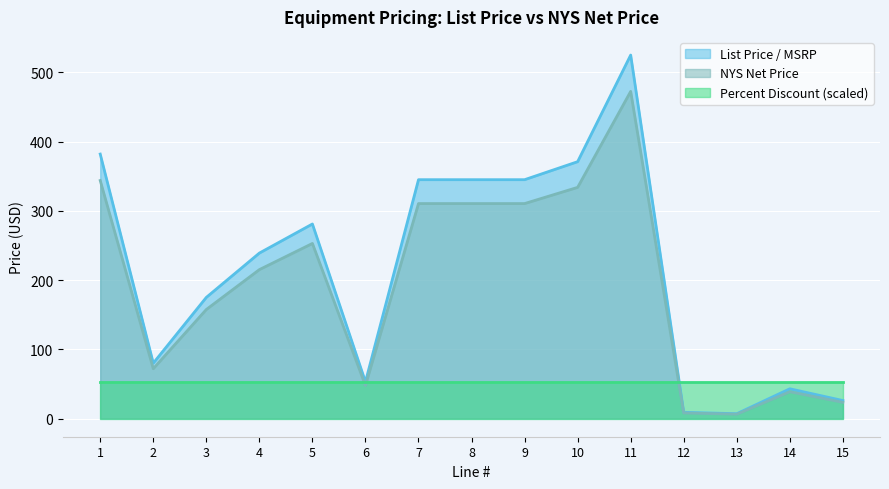

Between 5 and 6, which series saw the biggest shift?

List Price / MSRP